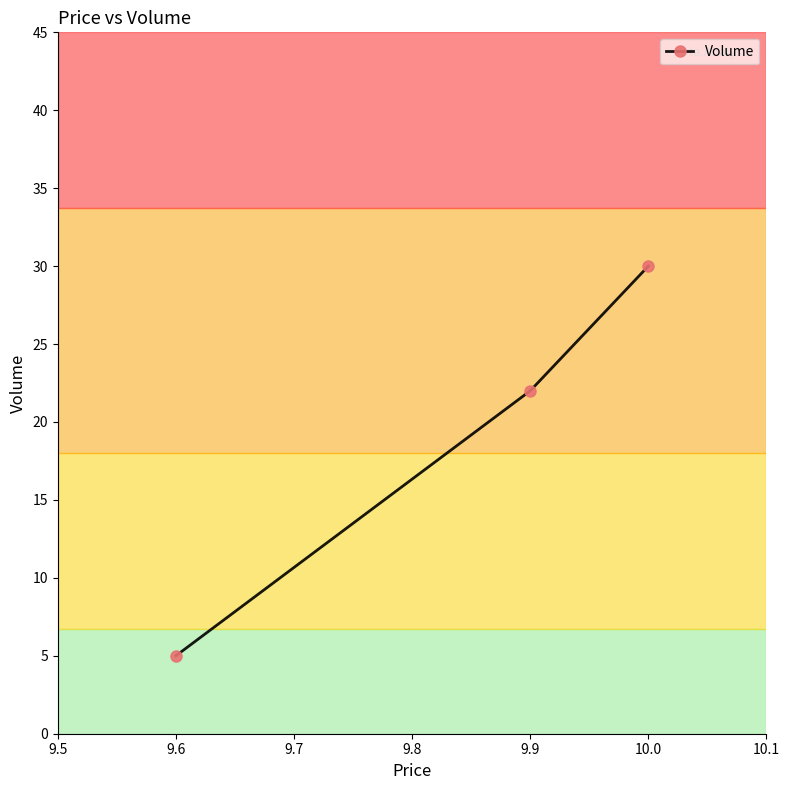

List the labels in order of value, smallest first.

9.6, 9.9, 10.0